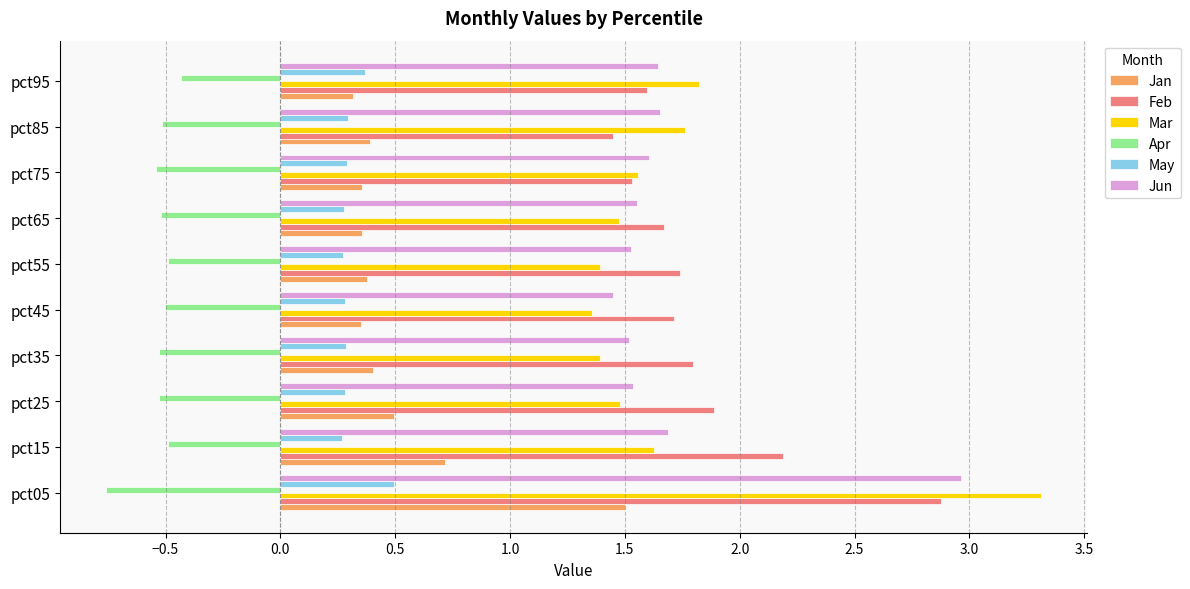

What is the difference between the second highest and second lowest values in the Apr series?

0.1